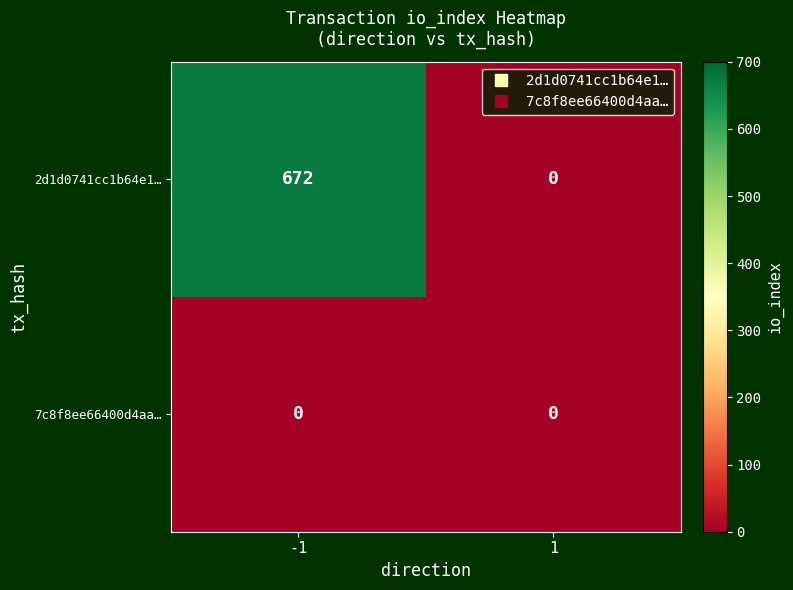

What is the difference between the maximum and minimum values in the 2d1d0741cc1b64e1… series?

672